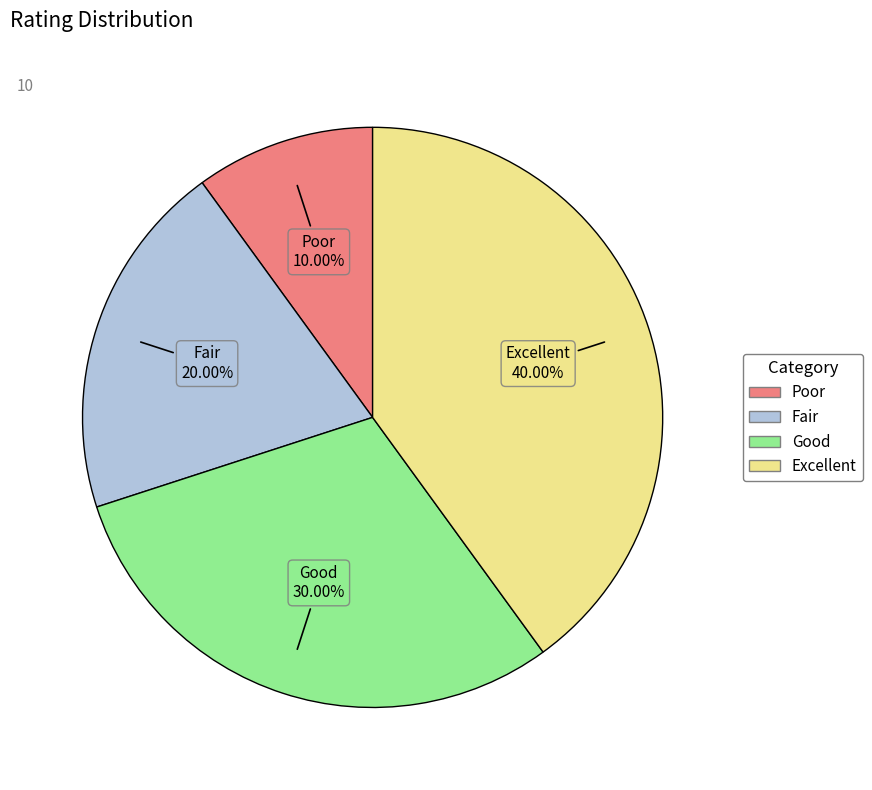

What percentage do Poor and Fair together represent?

30.0%